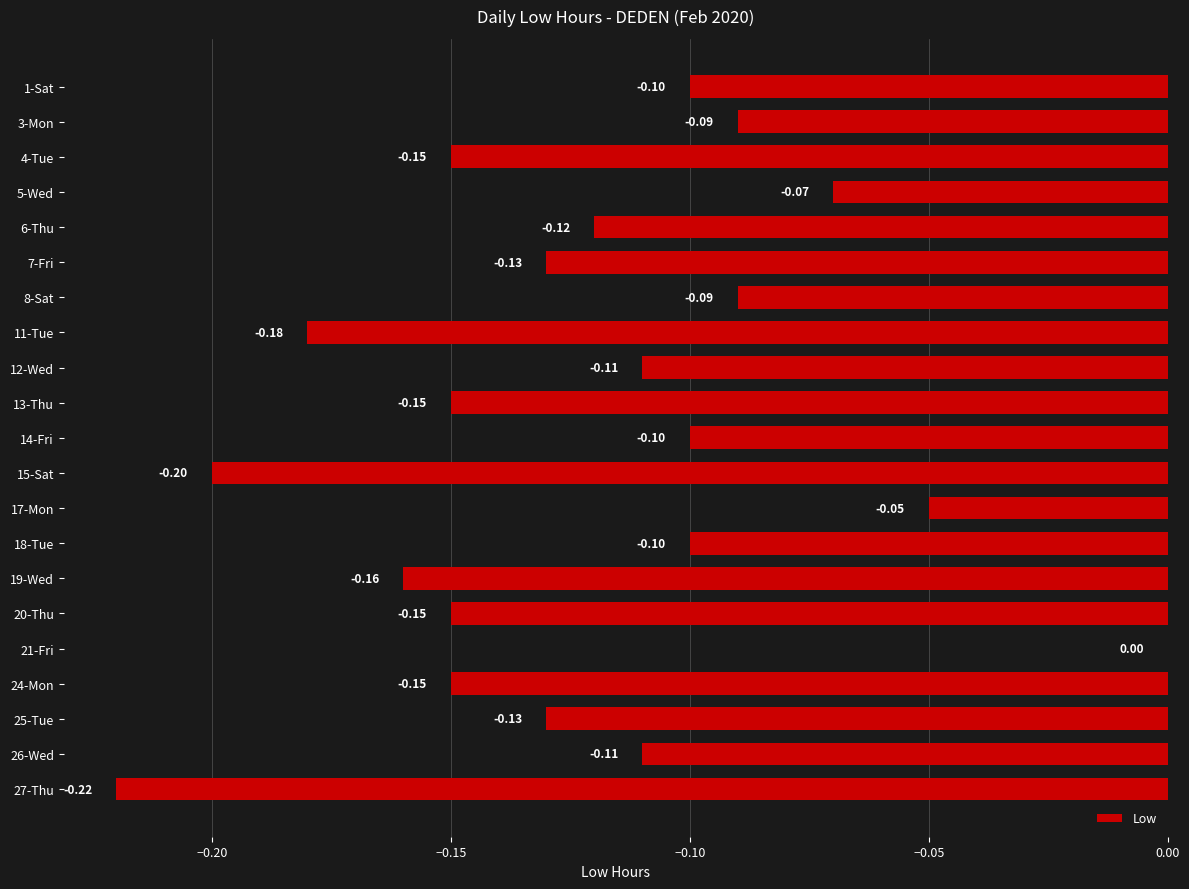

What is the sum of all values?

-2.6